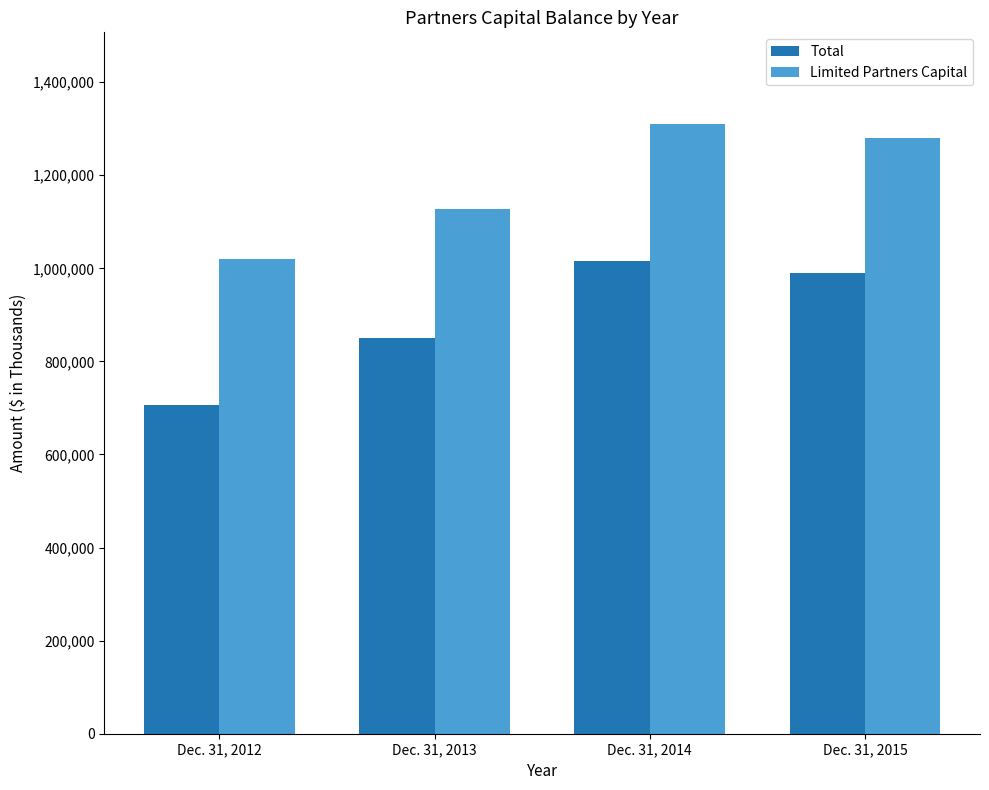

What is the minimum value shown in the chart?

705446